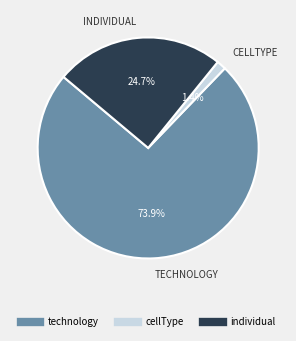

The individual slice represents 25% of the pie. True or false?

True